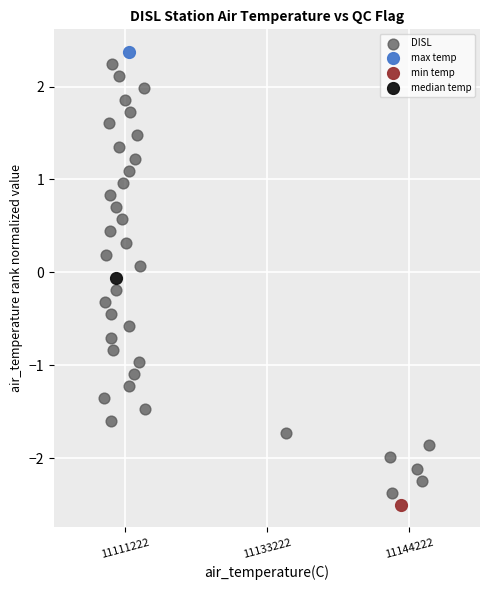

What are all the series names shown in the legend?

DISL, max temp, min temp, median temp